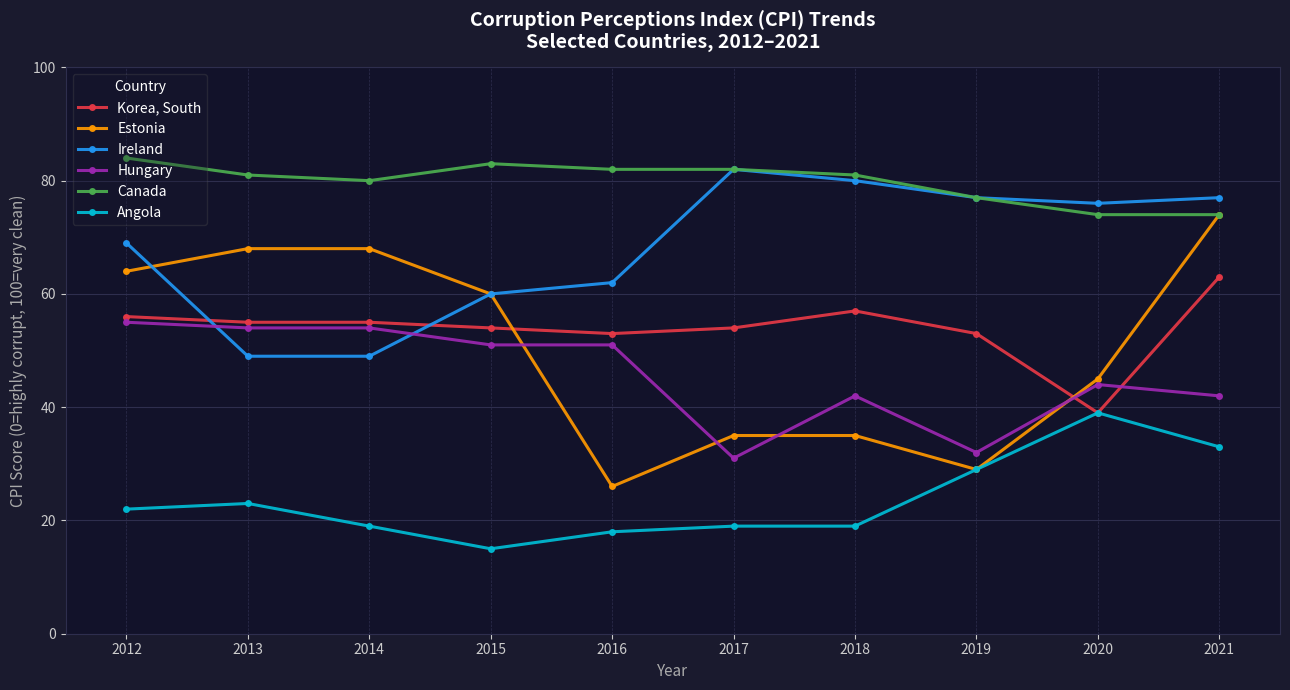

At which label does Ireland first exceed 76?

2017